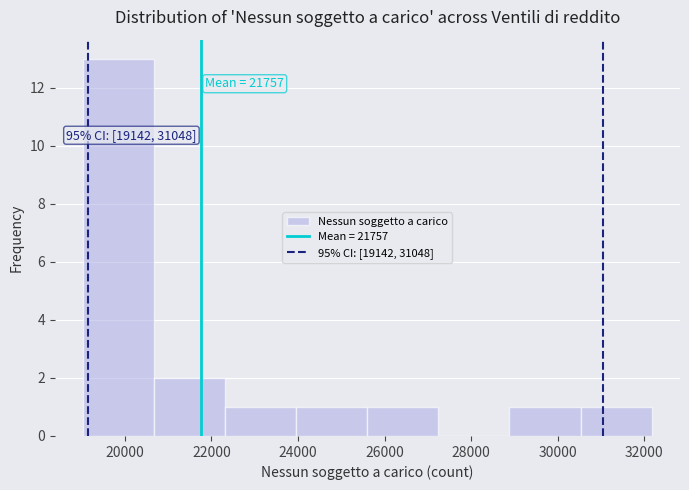

Which range on the x-axis has the tallest bar?

19000 to 20600